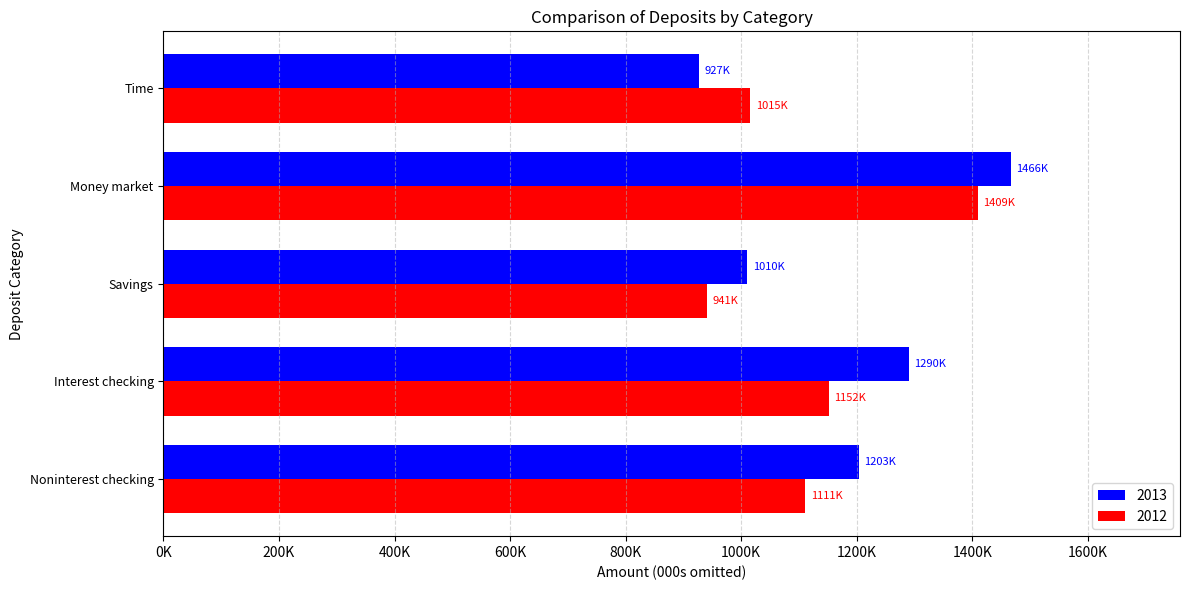

Reading right to left, extract all data points from this chart.

2013: 926553	1466273	1010196	1289676	1203346
2012: 1015415	1409123	940985	1151522	1110994